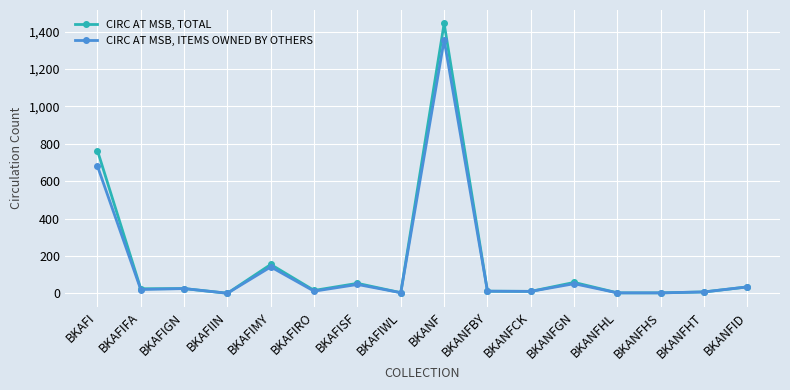

What are all the series names shown in the legend?

CIRC AT MSB, TOTAL, CIRC AT MSB, ITEMS OWNED BY OTHERS